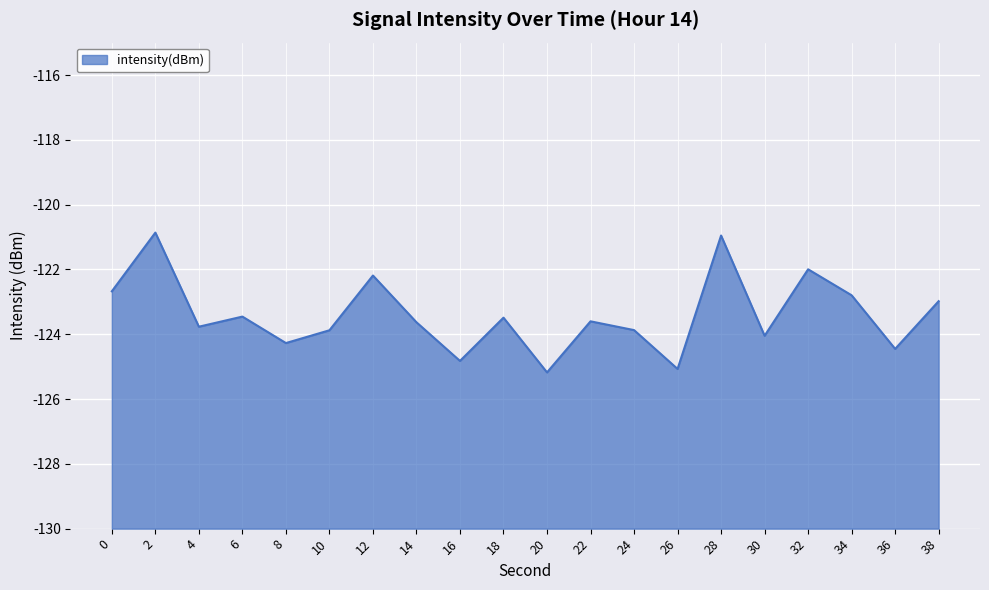

Reading right to left, list all the values displayed in this chart.

38=-123.0	36=-124.5	34=-122.8	32=-122.0	30=-124.0	28=-121.0	26=-125.1	24=-123.9	22=-123.6	20=-125.2	18=-123.5	16=-124.8	14=-123.6	12=-122.2	10=-123.9	8=-124.3	6=-123.5	4=-123.8	2=-120.9	0=-122.7